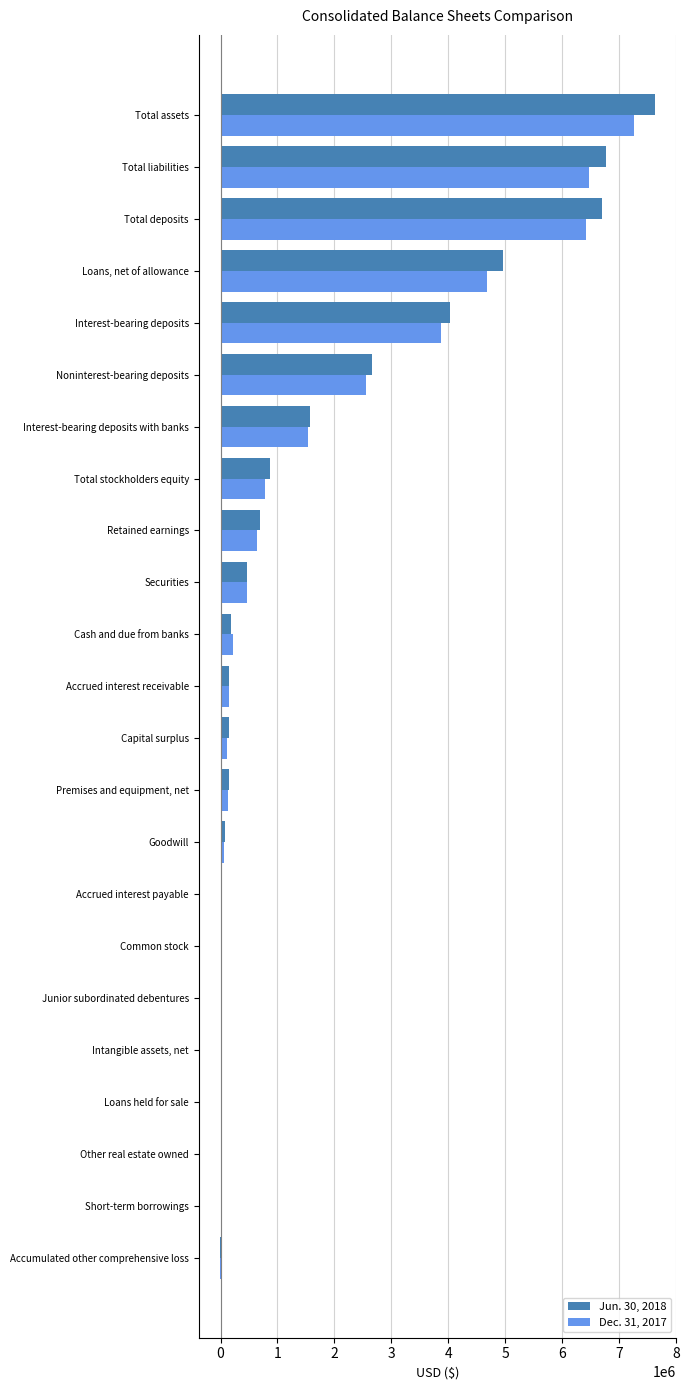

True or false: Jun. 30, 2018 has a value of 1473468 at Total stockholders equity.

False